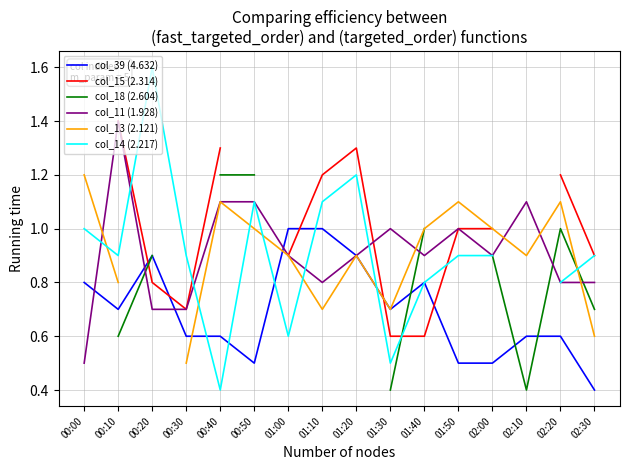

What is the value of the col_11 (1.928) point at the 3rd from the left?

0.7